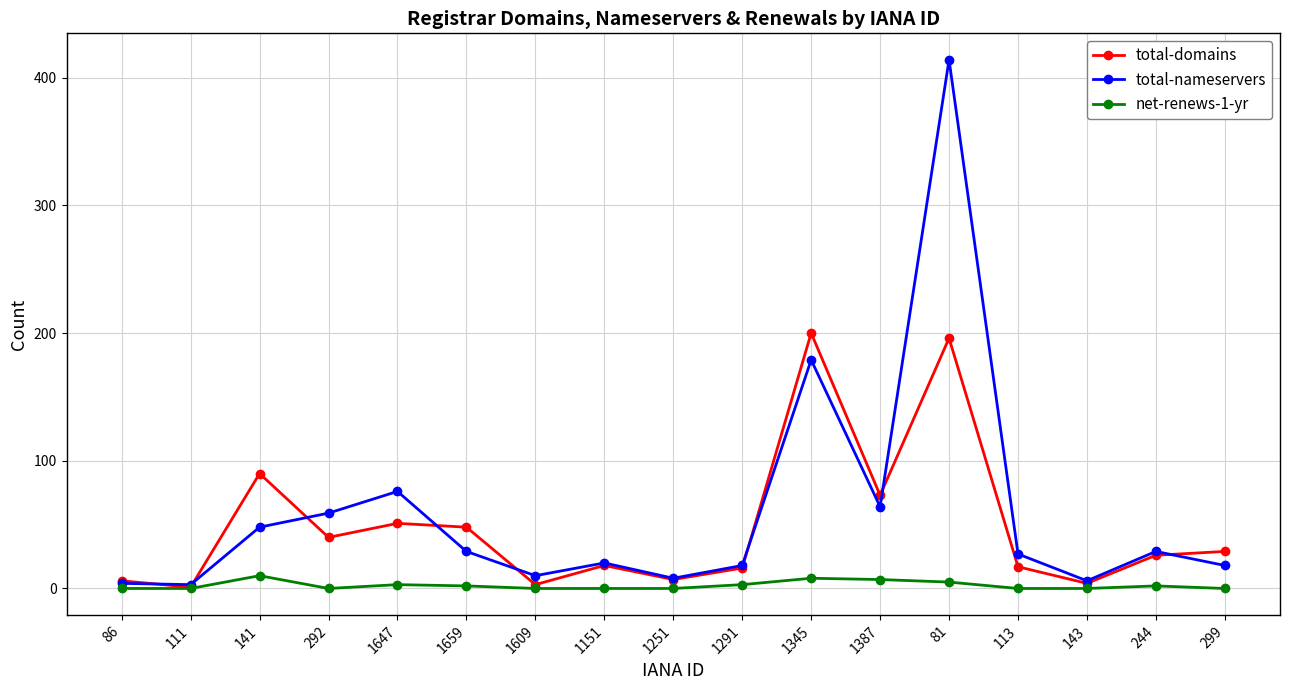

What is the approximate value of total-nameservers at 1345, to the nearest 50?

200